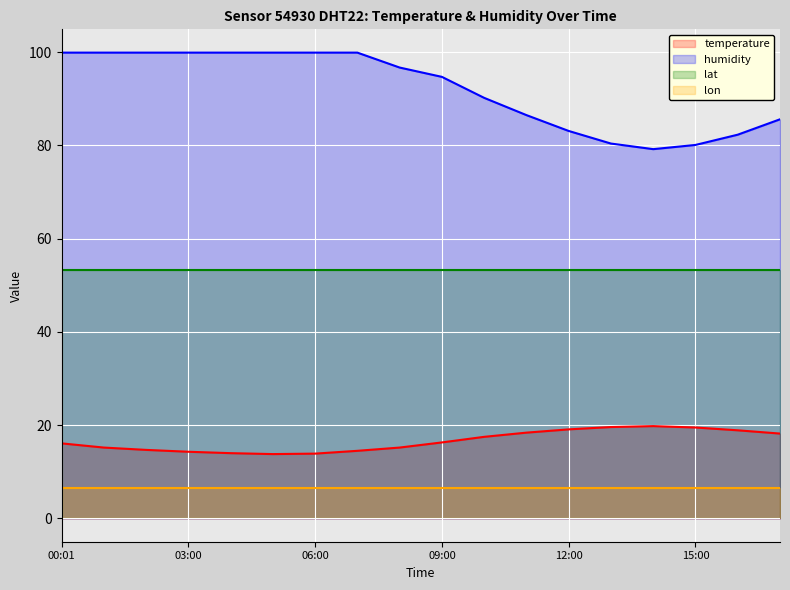

At how many categories does at least one series exceed 83?

14